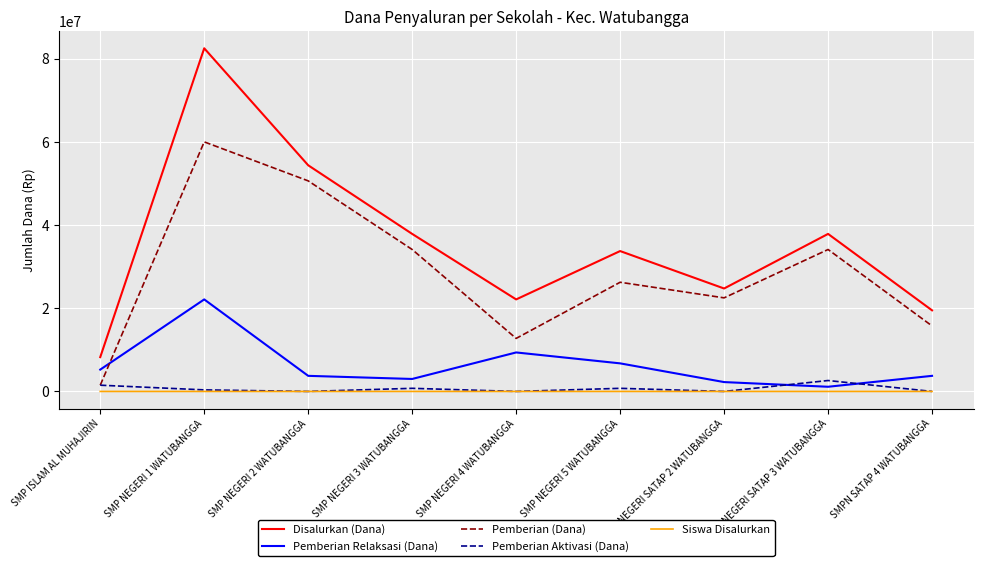

Which series has the largest range (max minus min)?

Disalurkan (Dana)